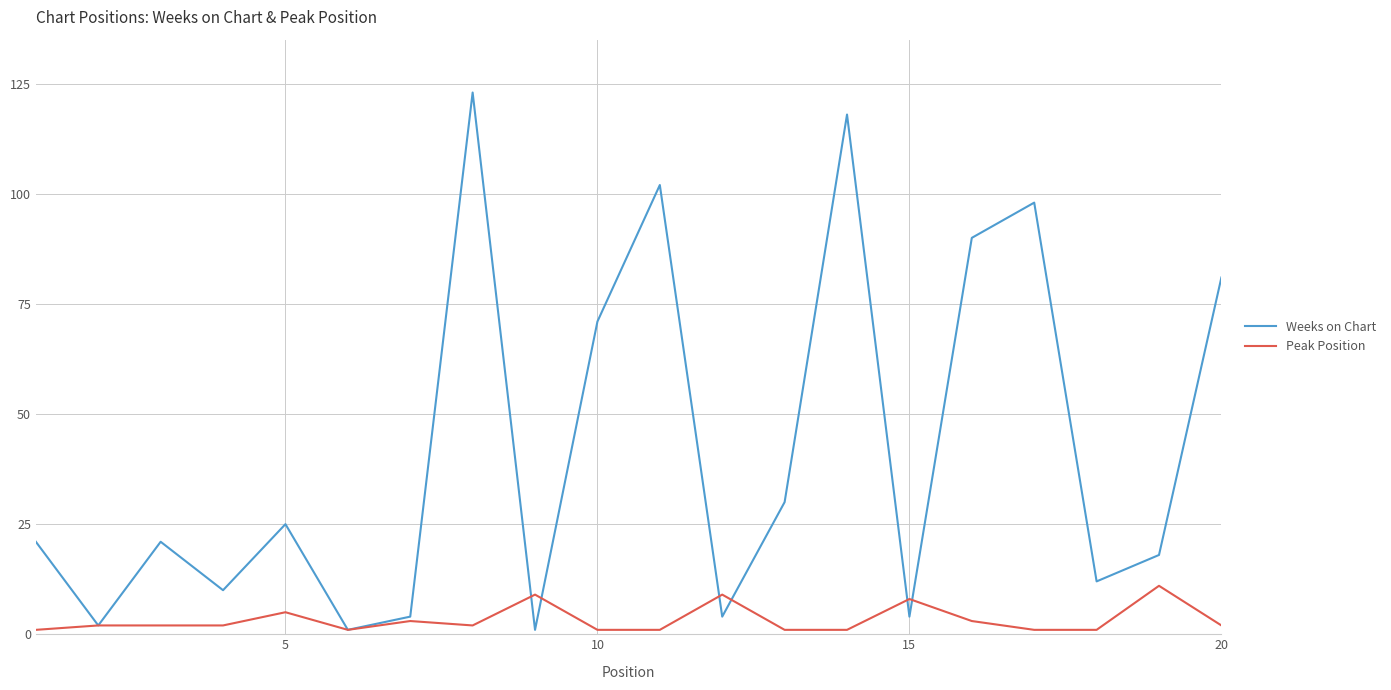

Which series has the largest total across all categories?

Weeks on Chart